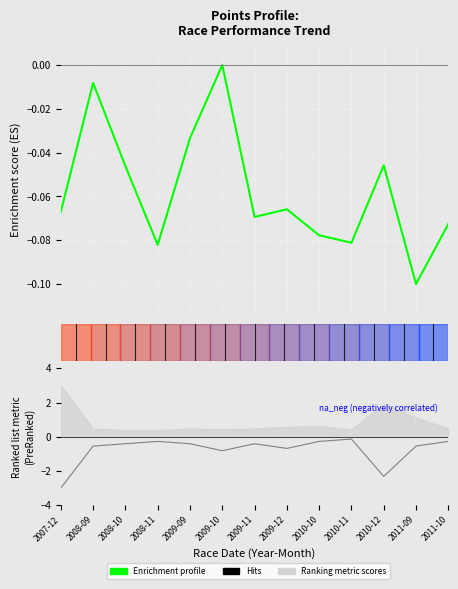

Does the chart display data point markers on the line(s)?

No